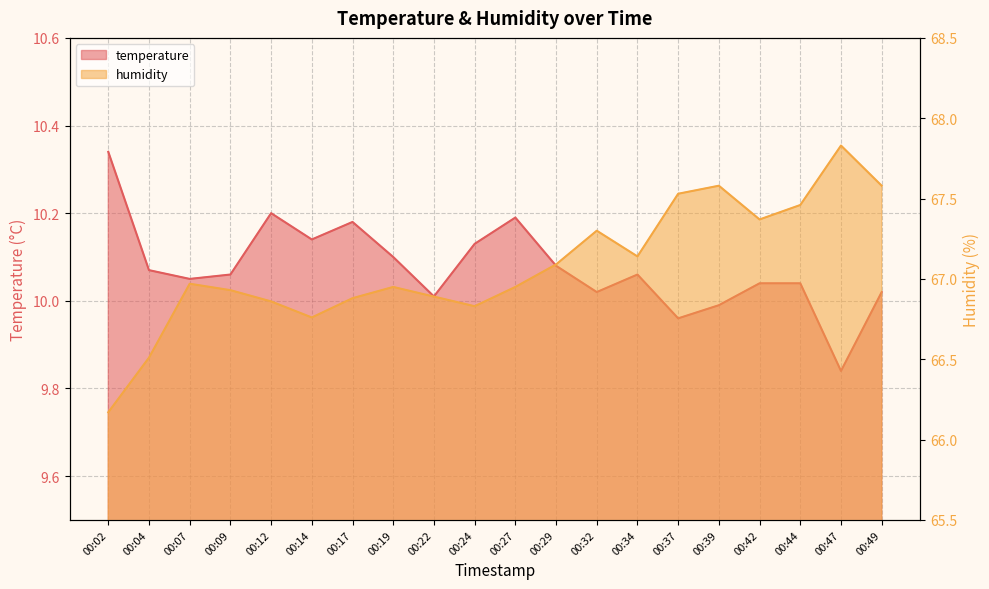

Reading left to right, list all the values displayed in this chart.

temperature: 10.3	10.1	10.1	10.1	10.2	10.1	10.2	10.1	10.0	10.1	10.2	10.1	10.0	10.1	10.0	10.0	10.0	10.0	9.8	10.0
humidity: 66.2	66.5	67.0	66.9	66.9	66.8	66.9	67.0	66.9	66.8	67.0	67.1	67.3	67.1	67.5	67.6	67.4	67.5	67.8	67.6